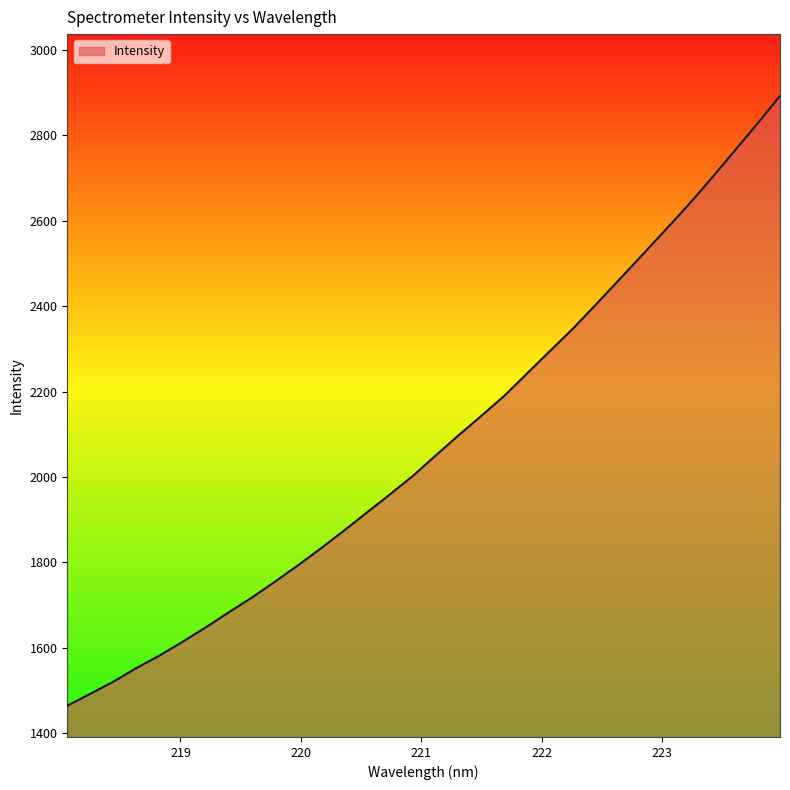

What is the minimum value shown in the chart?

1464.5